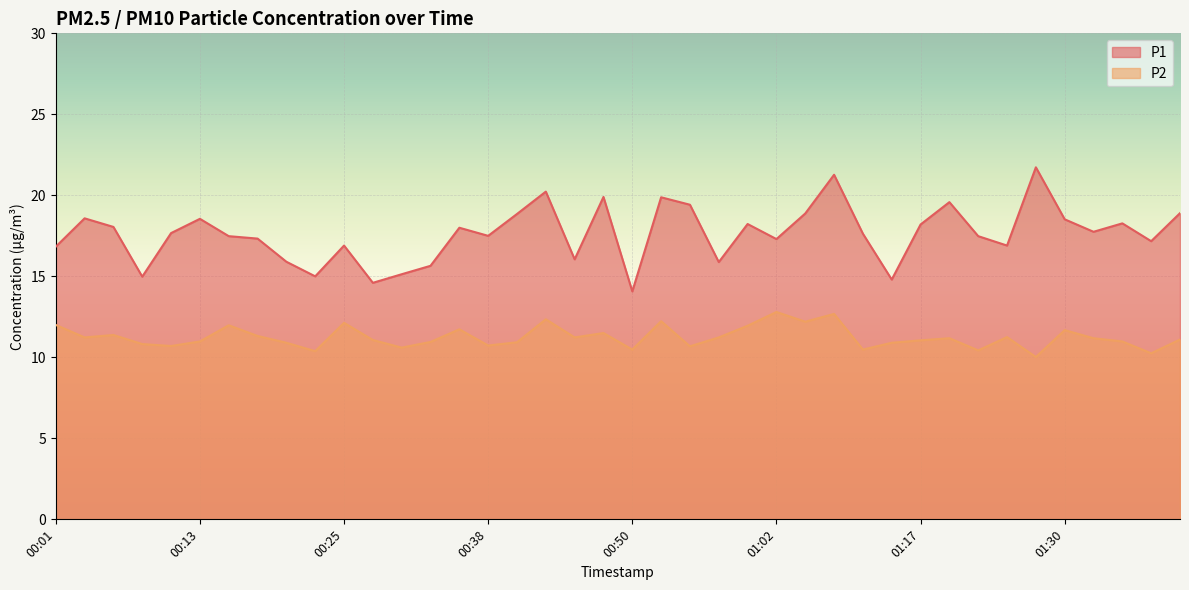

Reading left to right, transcribe all the data shown in this chart.

P1: 00:01=16.8	00:03=18.6	00:06=18.1	00:08=15.0	00:11=17.7	00:13=18.6	00:16=17.5	00:18=17.3	00:20=15.9	00:23=15.0	00:25=16.9	00:28=14.6	00:30=15.1	00:33=15.7	00:35=18.0	00:38=17.5	00:40=18.9	00:42=20.2	00:45=16.1	00:47=19.9	00:50=14.1	00:52=19.9	00:55=19.4	00:57=15.9	01:00=18.2	01:02=17.3	01:04=18.9	01:10=21.3	01:12=17.6	01:15=14.8	01:17=18.2	01:20=19.6	01:22=17.5	01:25=16.9	01:28=21.7	01:30=18.5	01:33=17.8	01:35=18.3	01:38=17.2	01:40=18.9
P2: 00:01=12.0	00:03=11.2	00:06=11.4	00:08=10.8	00:11=10.7	00:13=11.0	00:16=12.0	00:18=11.3	00:20=10.9	00:23=10.4	00:25=12.1	00:28=11.1	00:30=10.6	00:33=10.9	00:35=11.7	00:38=10.7	00:40=10.9	00:42=12.3	00:45=11.2	00:47=11.5	00:50=10.5	00:52=12.2	00:55=10.7	00:57=11.2	01:00=11.9	01:02=12.8	01:04=12.2	01:10=12.7	01:12=10.5	01:15=10.9	01:17=11.1	01:20=11.2	01:22=10.4	01:25=11.2	01:28=10.0	01:30=11.7	01:33=11.2	01:35=11.0	01:38=10.2	01:40=11.1